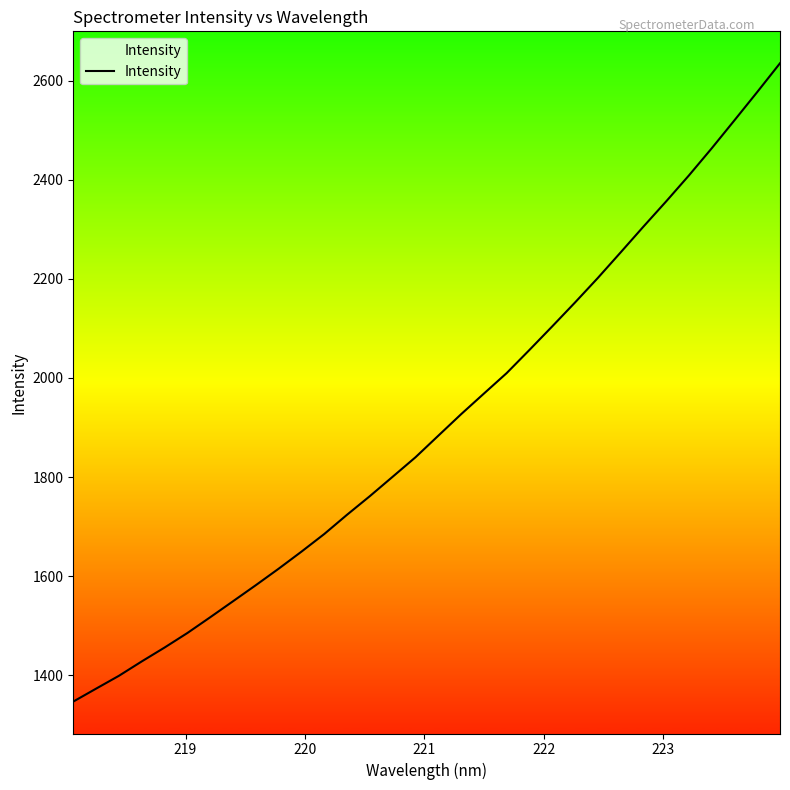

What is the maximum value shown in the chart?

2635.4